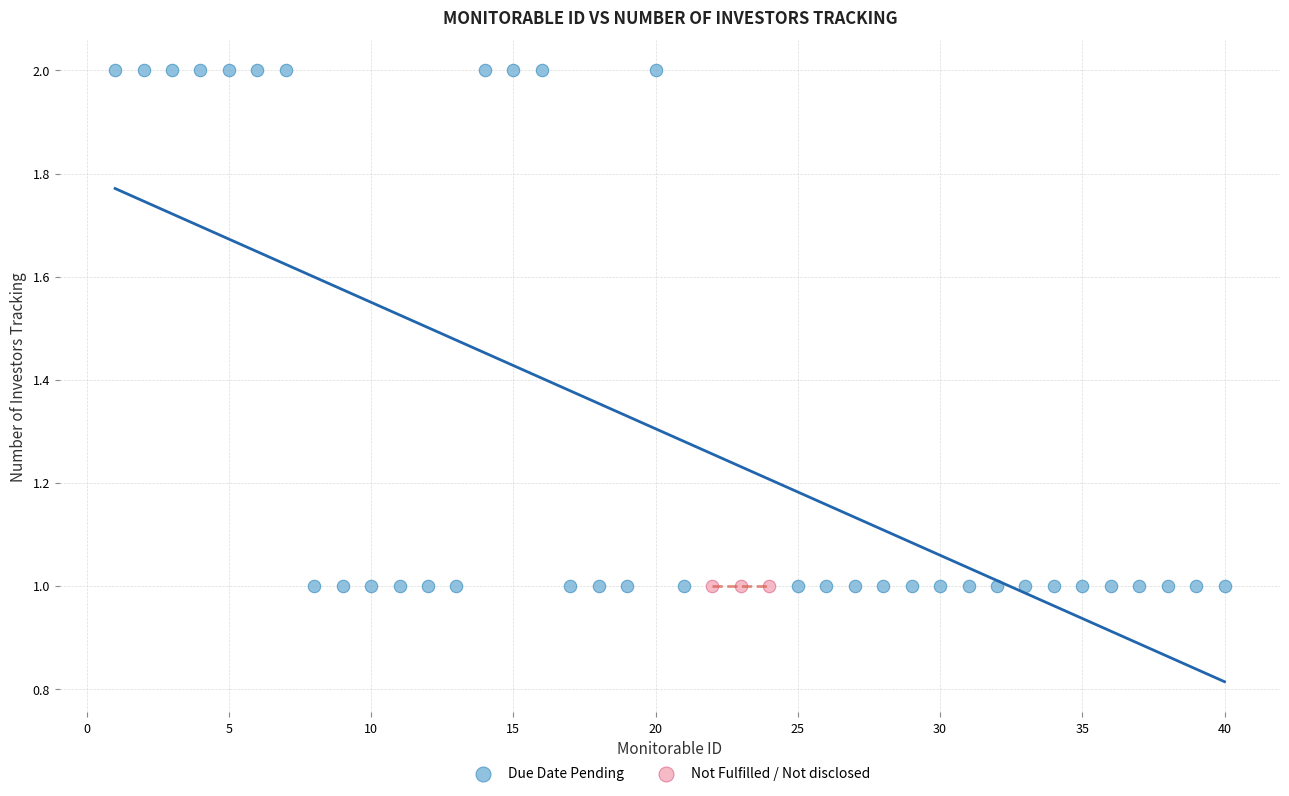

Which series contains the highest Y value?

Due Date Pending